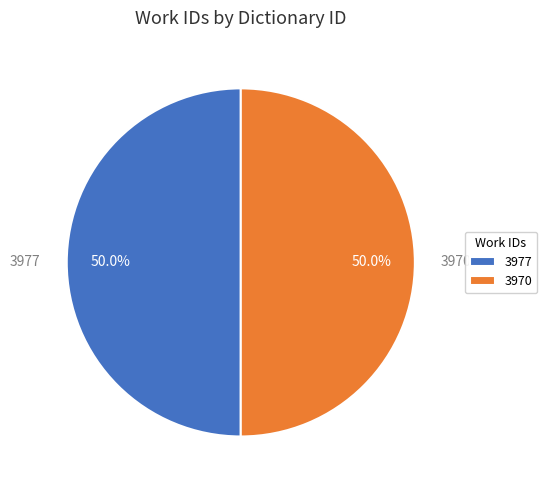

To the nearest percent, what is the average slice percentage?

50%